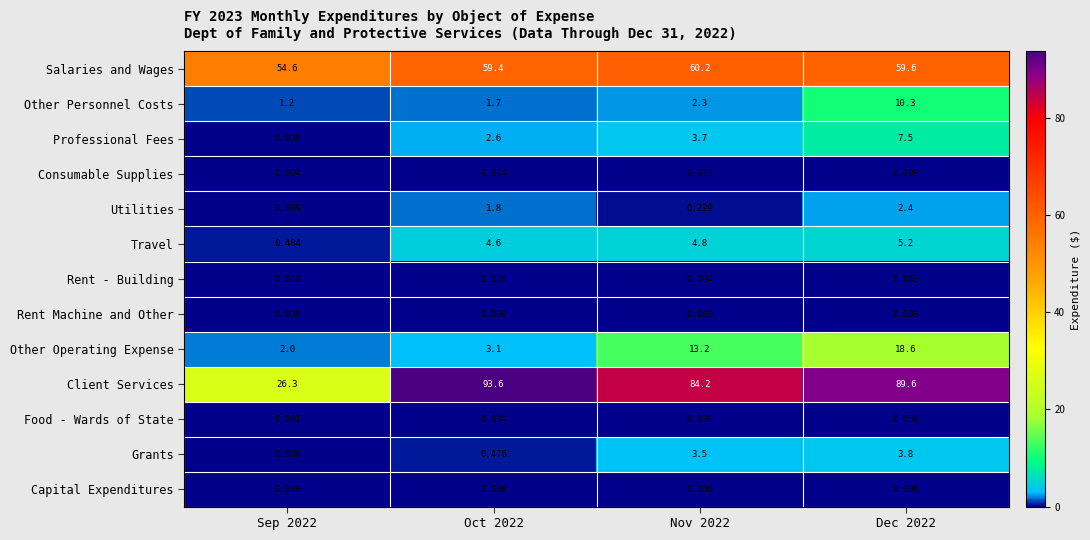

List the series in order of their peak value, highest first.

Client Services, Salaries and Wages, Other Operating Expense, Other Personnel Costs, Professional Fees, Travel, Grants, Utilities, Food - Wards of State, Rent - Building, Consumable Supplies, Rent Machine and Other, Capital Expenditures